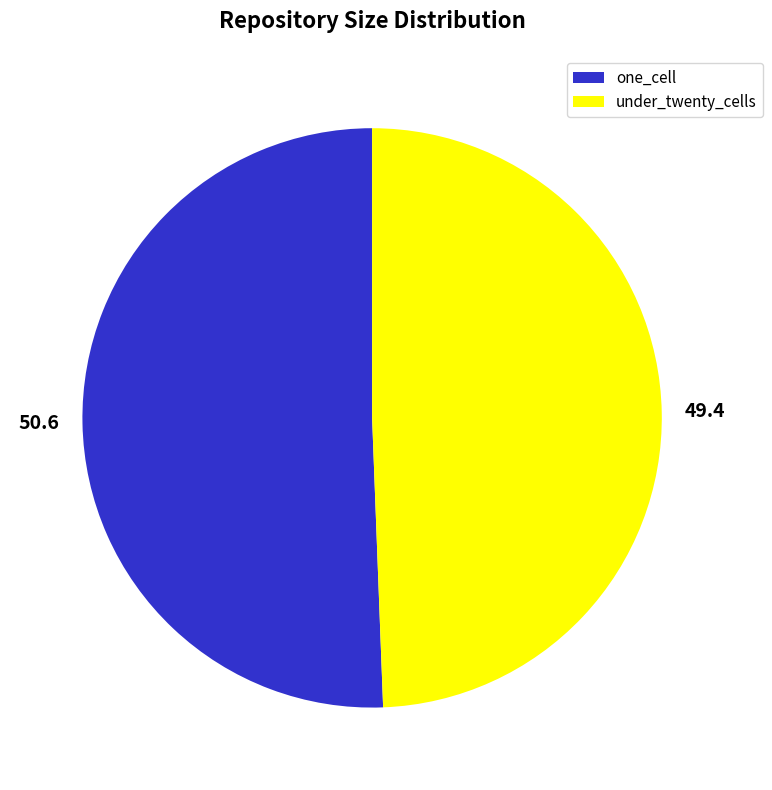

Does 49.4 represent more than half of the total?

No